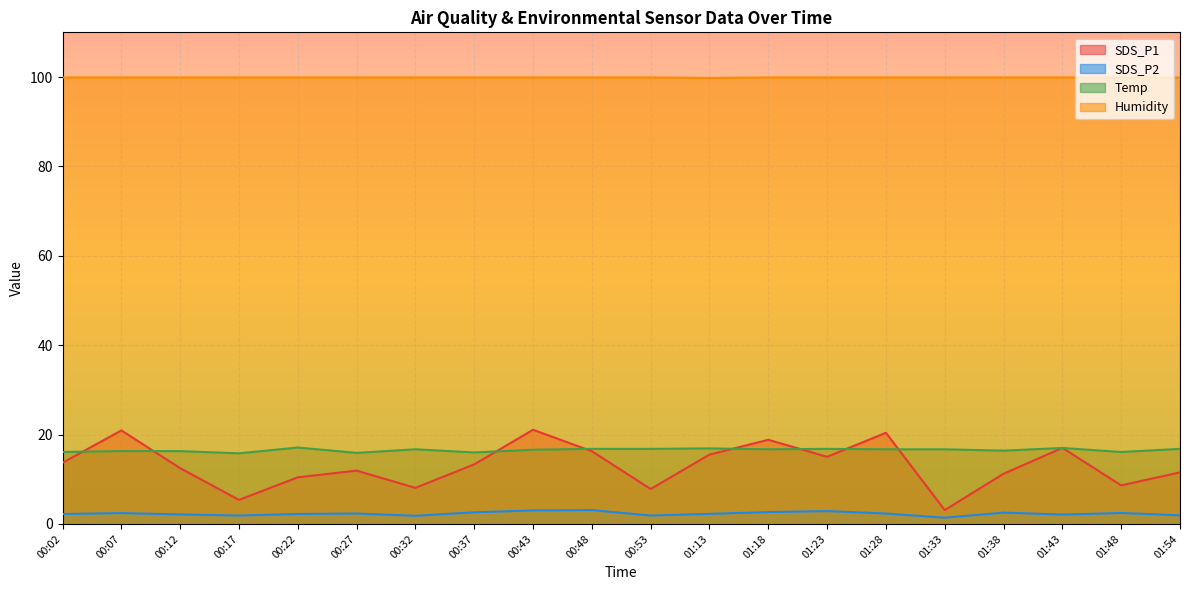

Where is the first local maximum for SDS_P1?

00:07